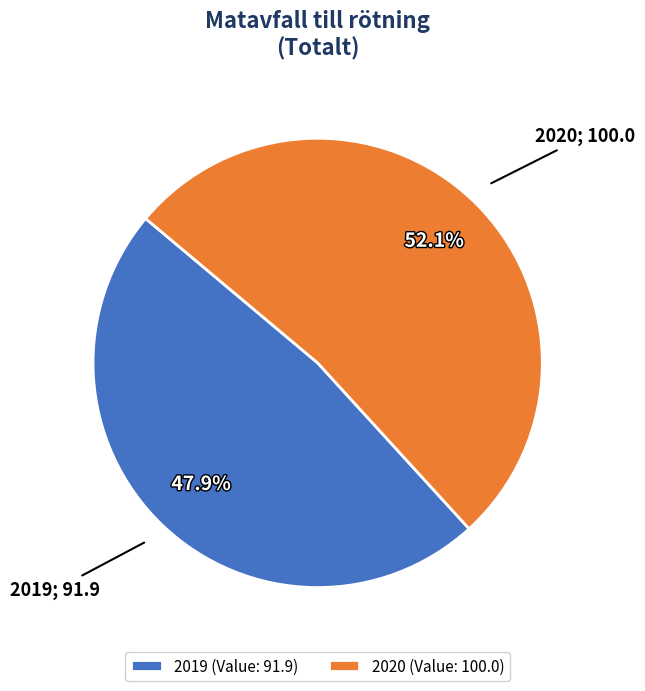

Approximately how many times larger is the value at 2020 (Value: 100.0) compared to 2019 (Value: 91.9)?

1.1